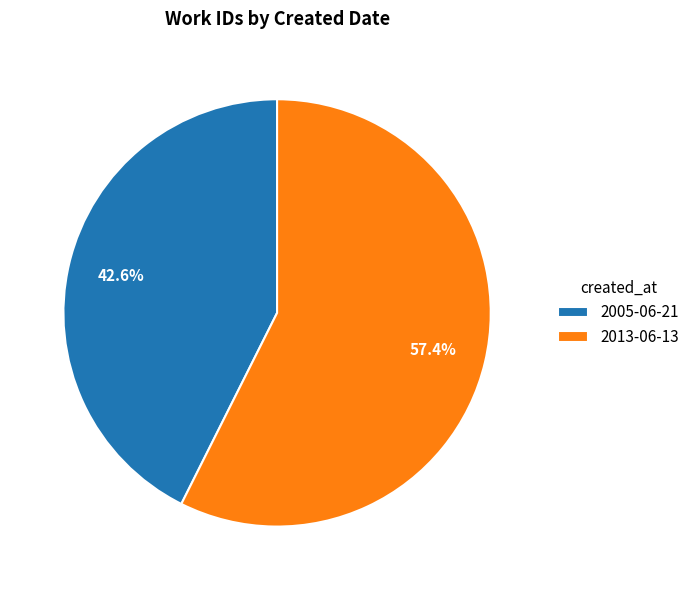

What is the majority slice?

2013-06-13